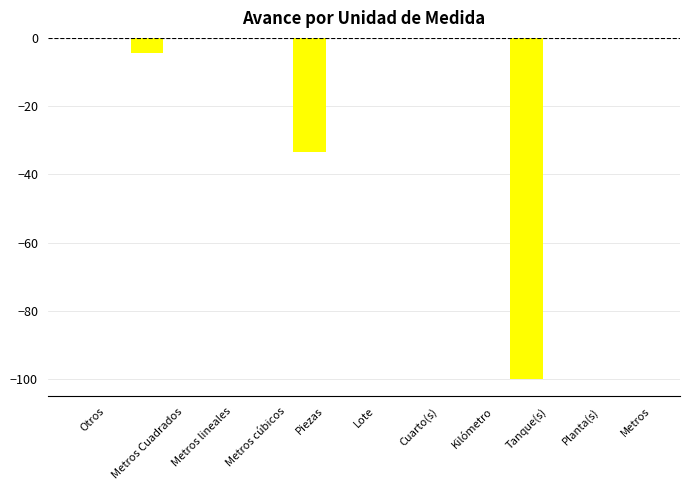

Which has a higher value, Metros Cuadrados or Cuarto(s)?

Cuarto(s)